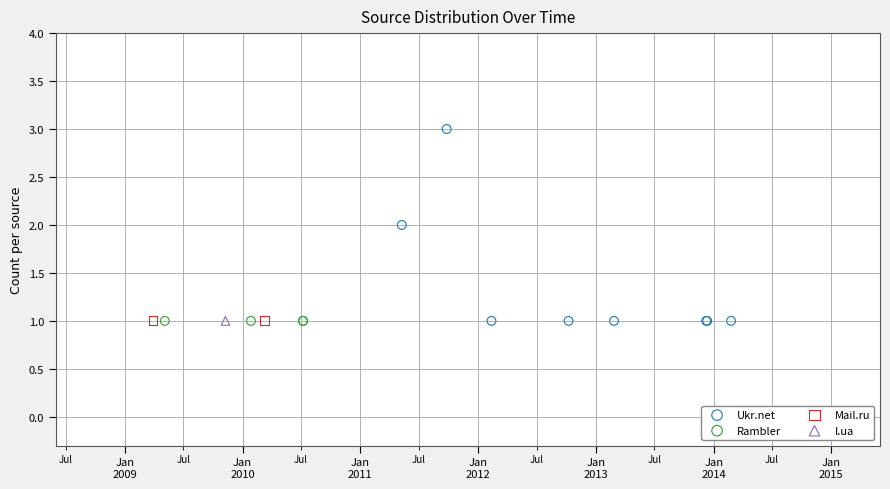

What are all the series names shown in the legend?

Ukr.net, Rambler, Mail.ru, I.ua